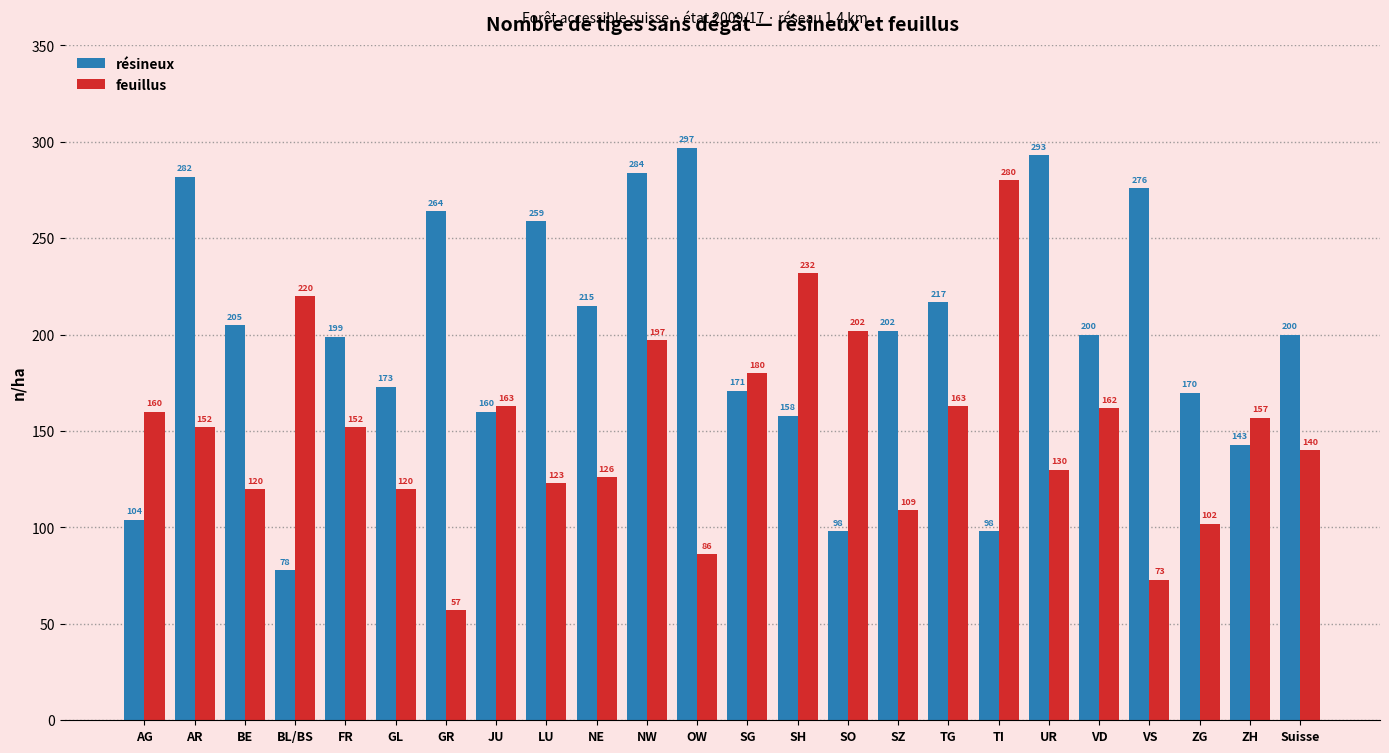

What is the difference between the maximum and minimum values in the feuillus series?

223